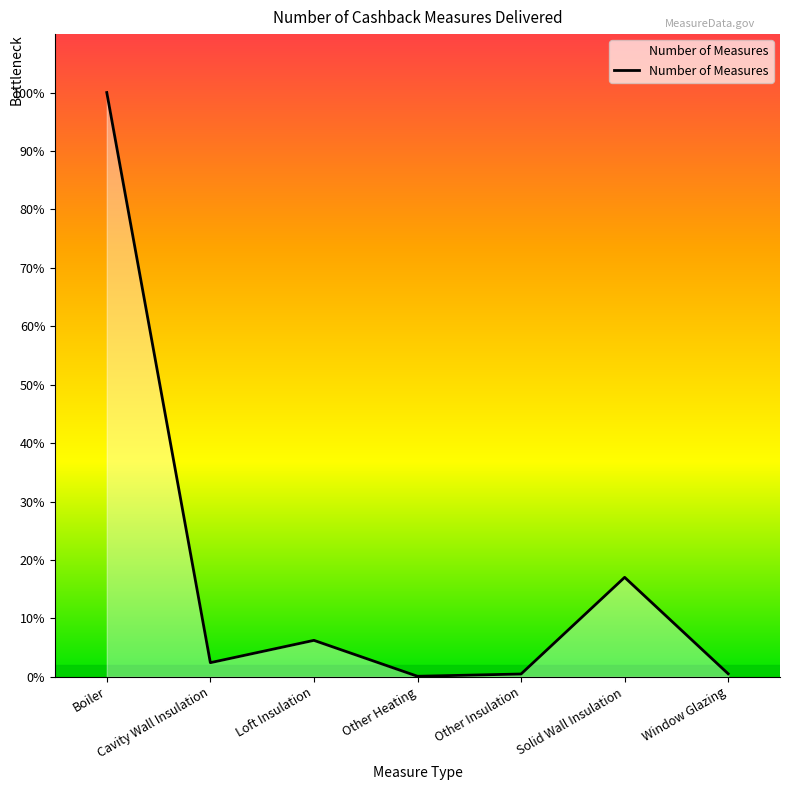

Does the chart display data point markers on the line(s)?

No